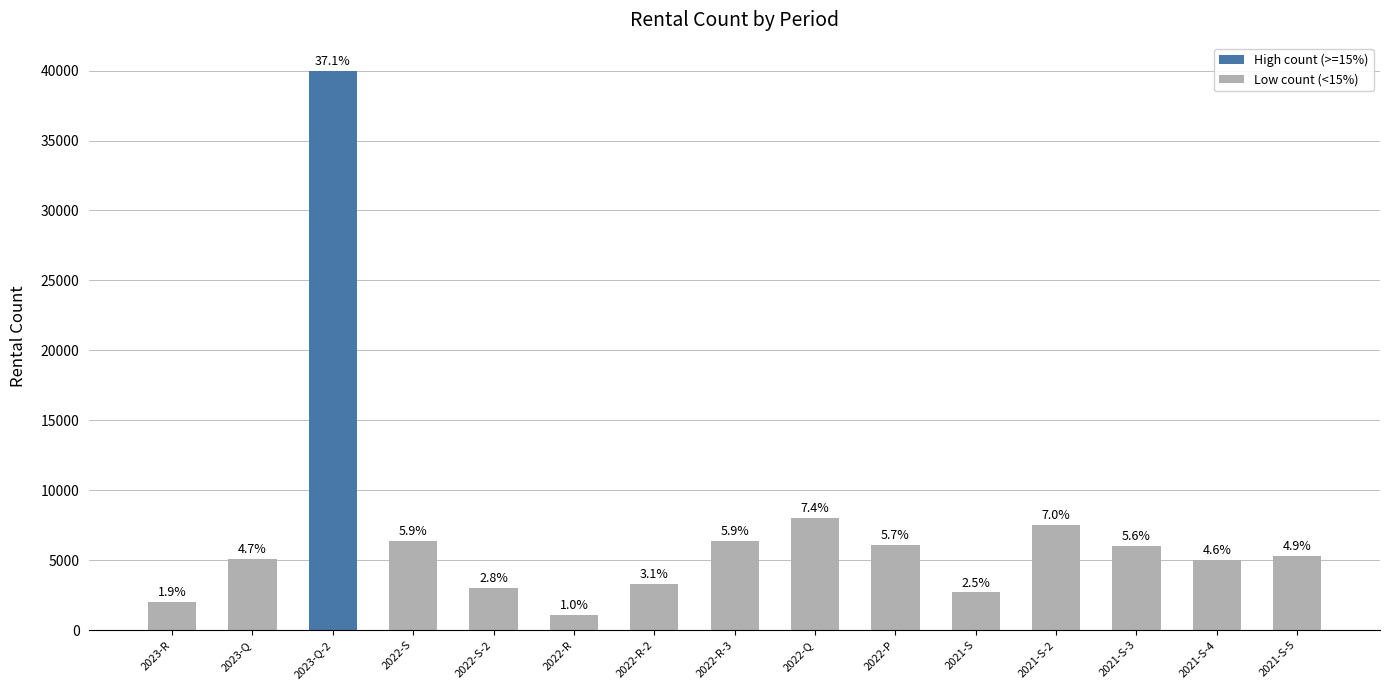

Does the chart contain any negative values?

No